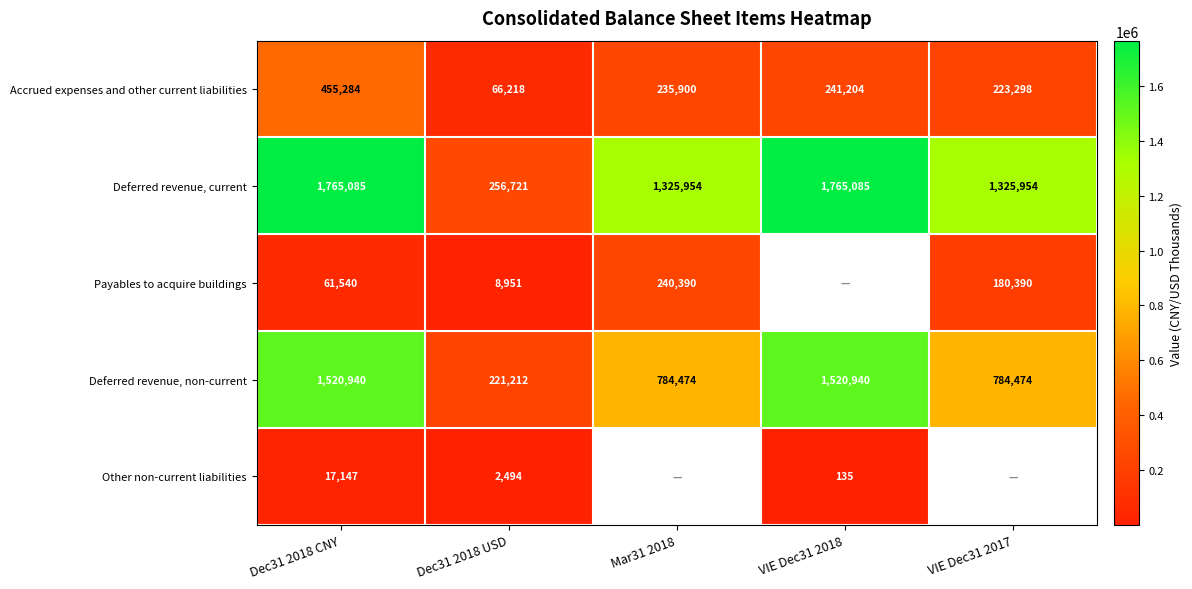

What is the difference between the Deferred revenue, non-current values at Mar31 2018 and VIE Dec31 2018?

736466